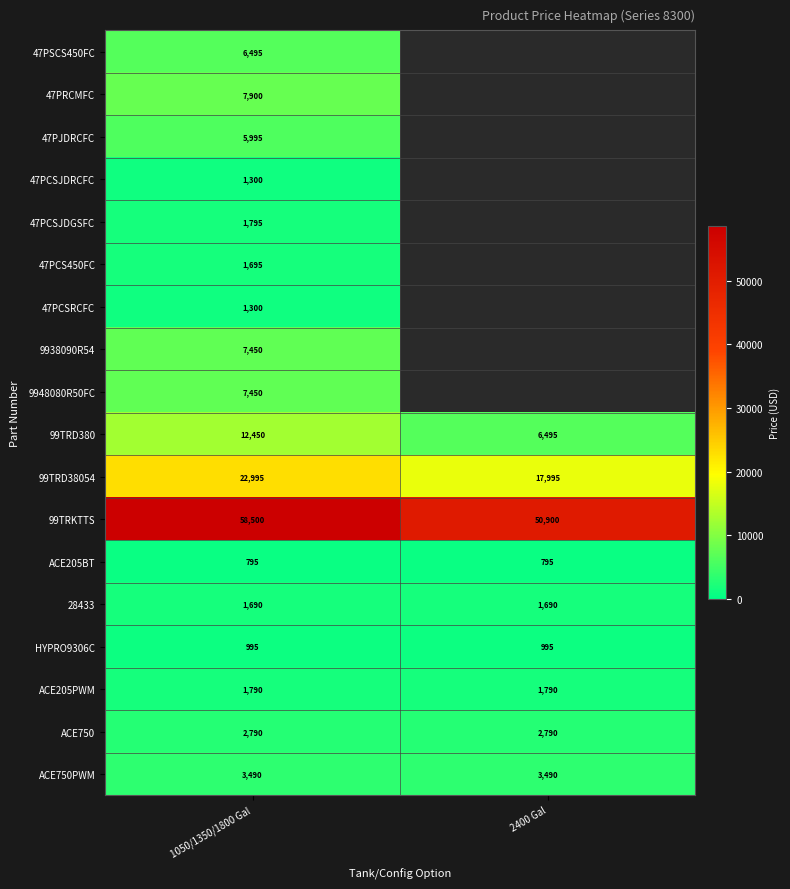

What is the sum of the 28433 values at 1050/1350/1800 Gal and 2400 Gal?

3380